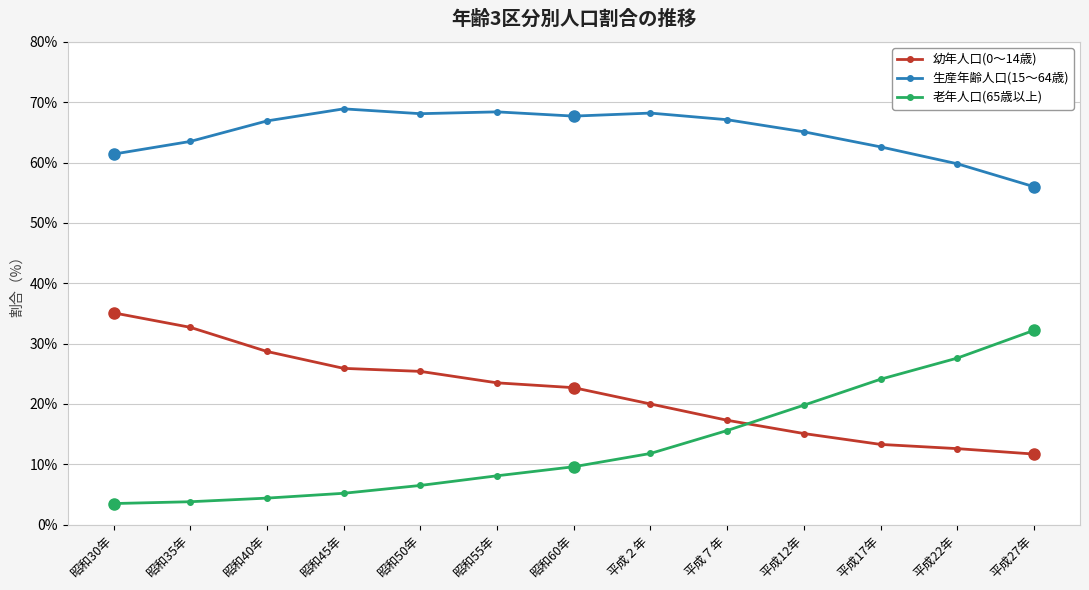

What is the total value across all series at 平成12年?

100.0